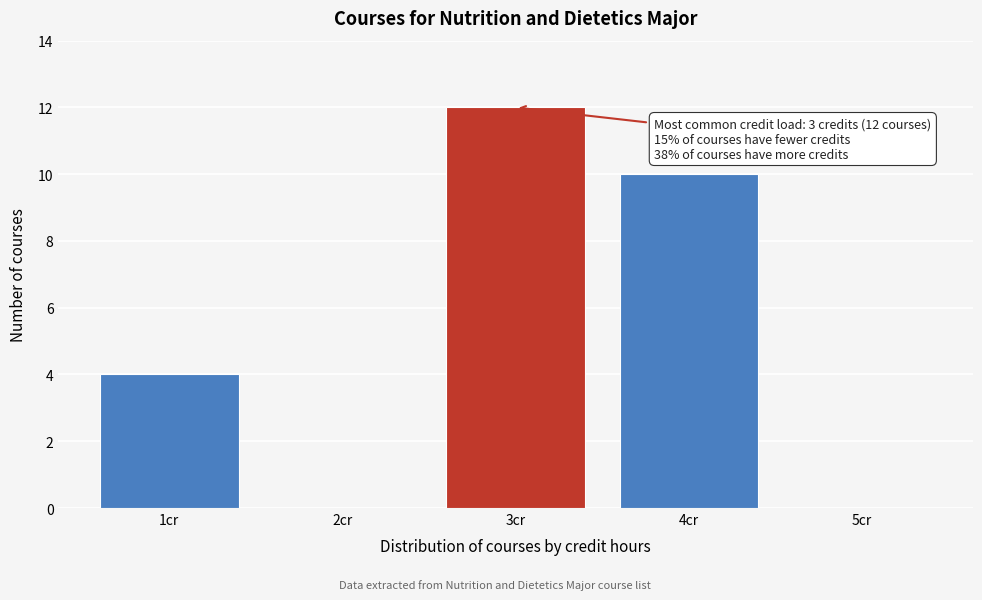

Over which range of the x-axis is the bar tallest?

2.5 to 3.5